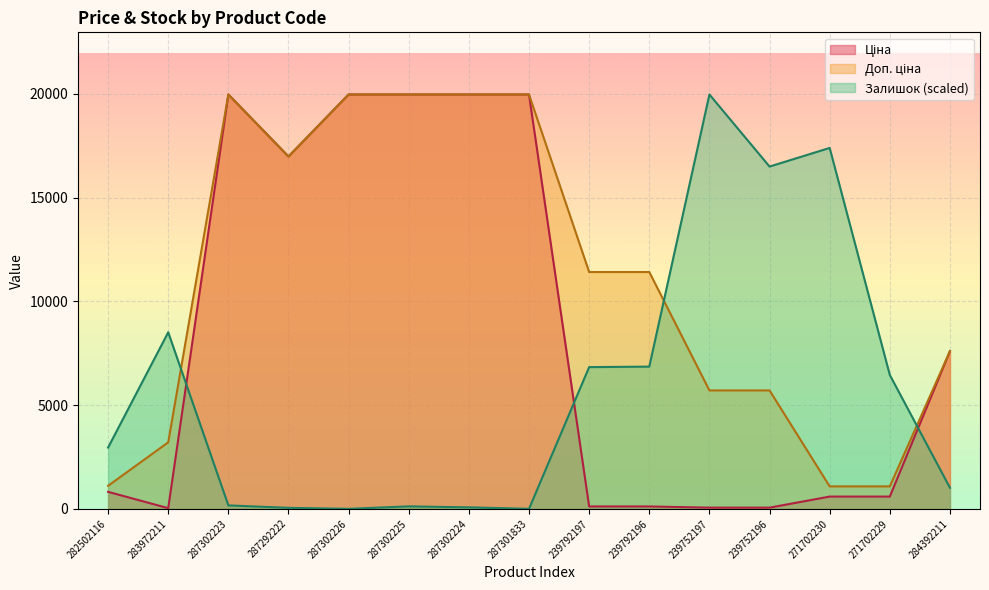

What is the difference between the second highest and second lowest values in the Залишок series?

17388.9